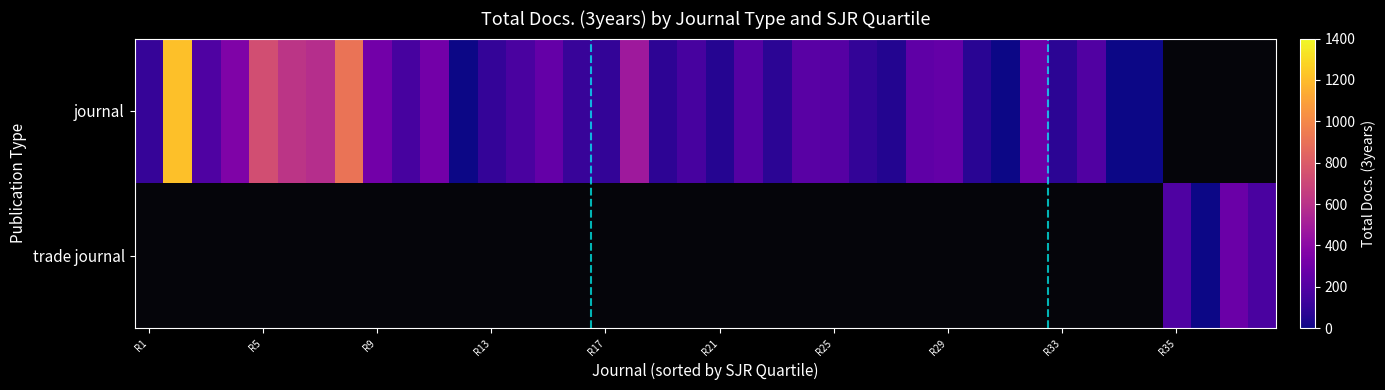

How many values in the journal series are below 204?

20